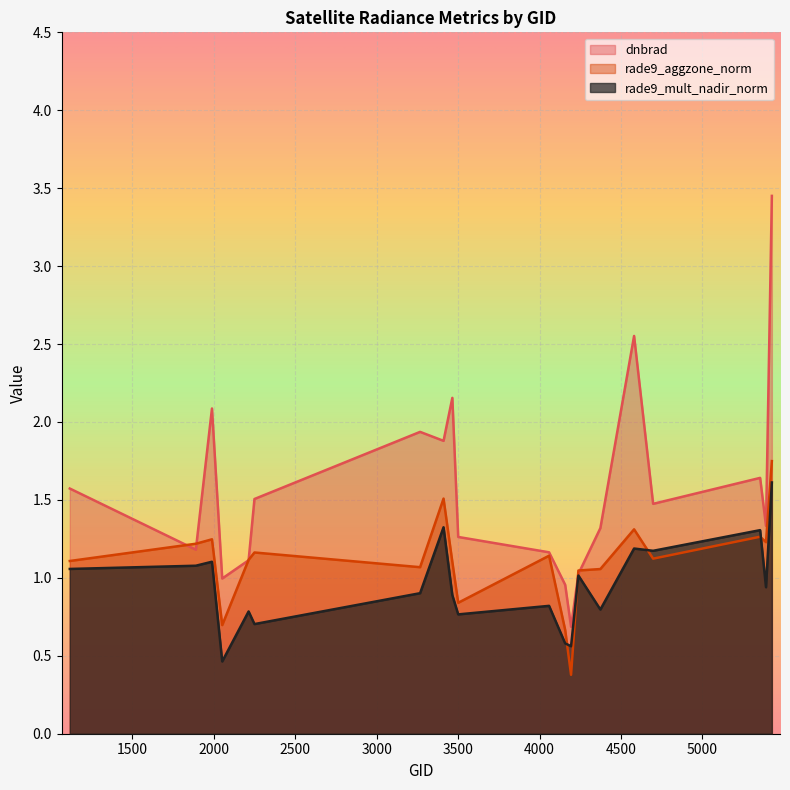

What is the sum of the dnbrad values at 3464 and 1115?

3.7